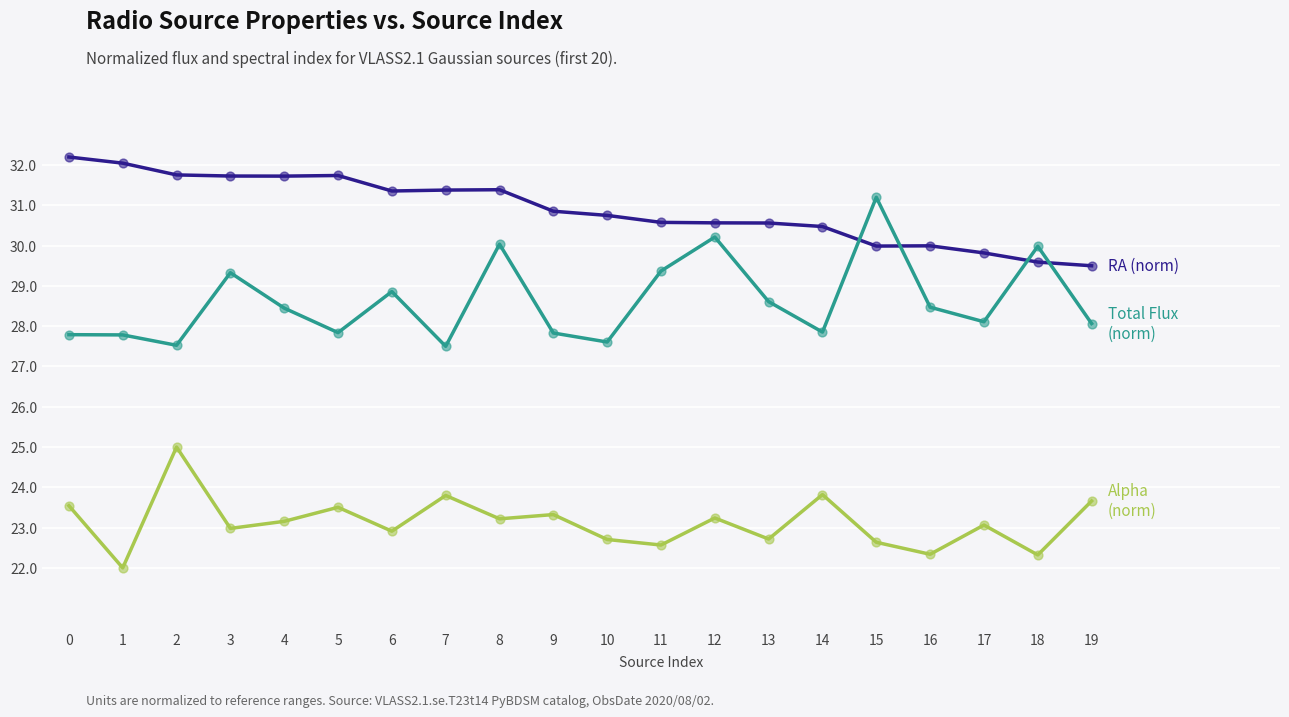

What is the total value across all series at 7?

82.7